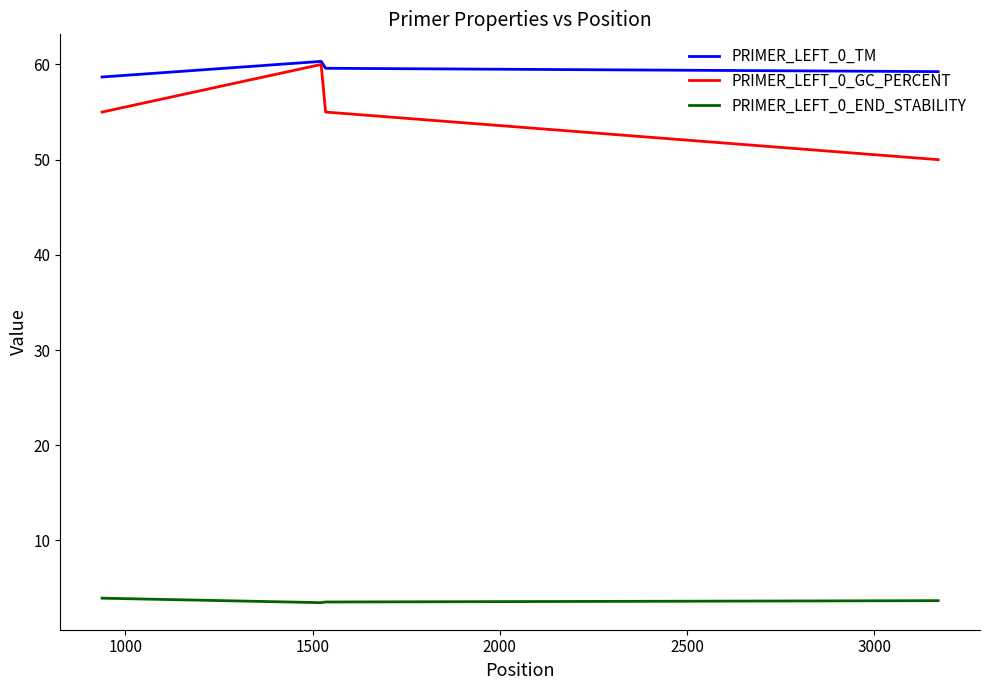

Which series has the largest total across all categories?

PRIMER_LEFT_0_TM